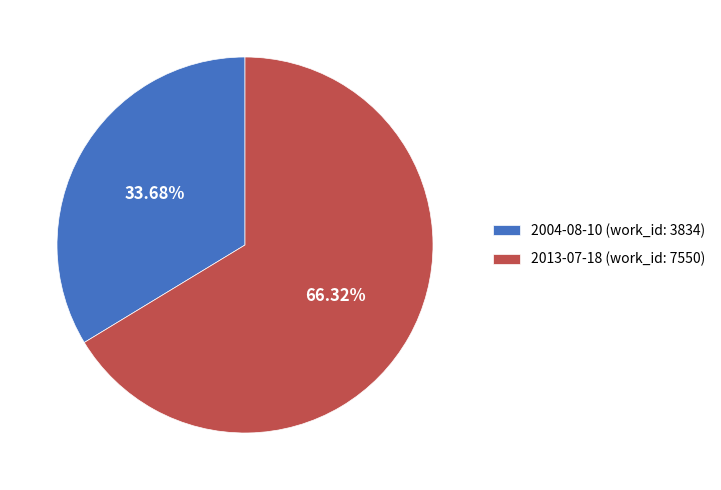

To the nearest percent, what is the average slice percentage?

50%